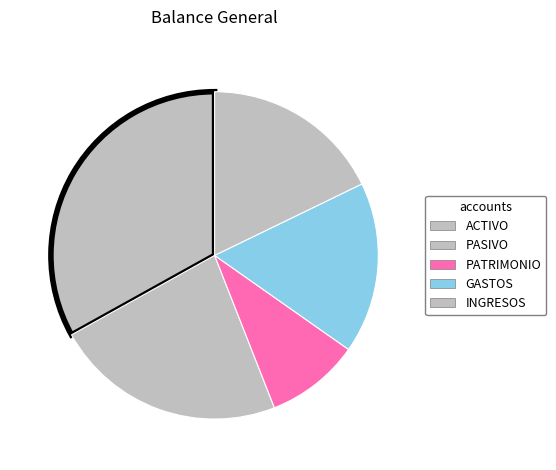

Is the sum of PATRIMONIO and INGRESOS greater than half?

No